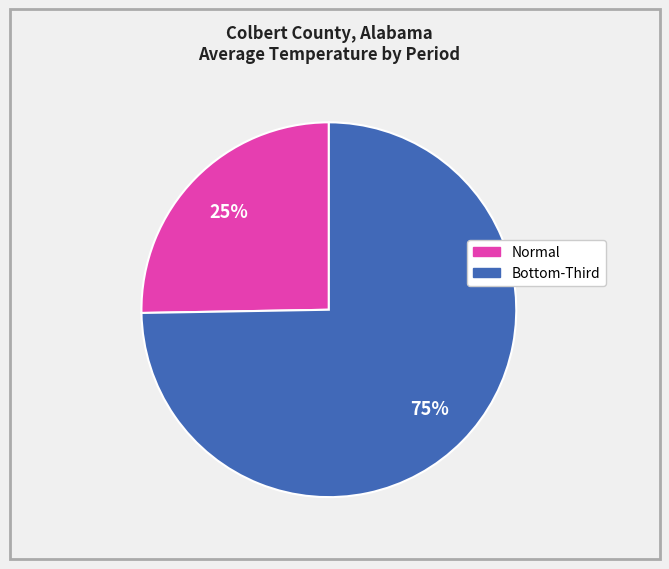

To the nearest percent, what is the average slice percentage?

50%